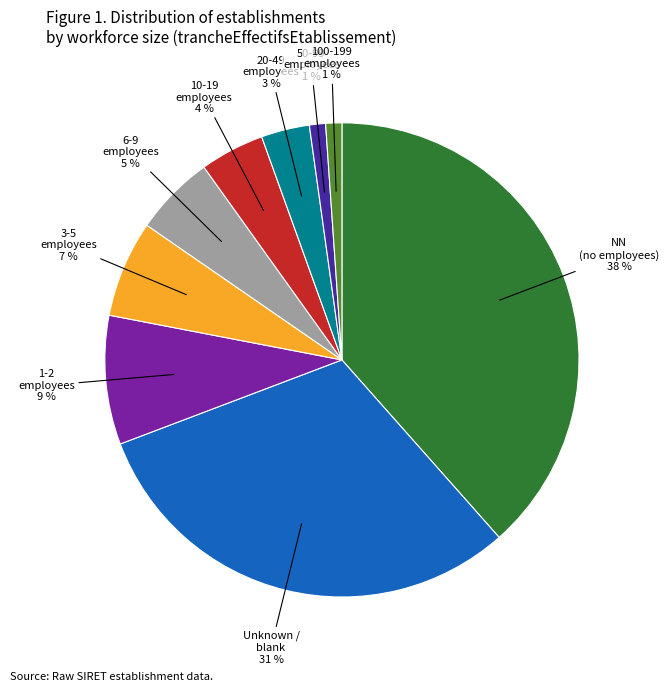

Is there any slice that represents more than half of the pie?

No